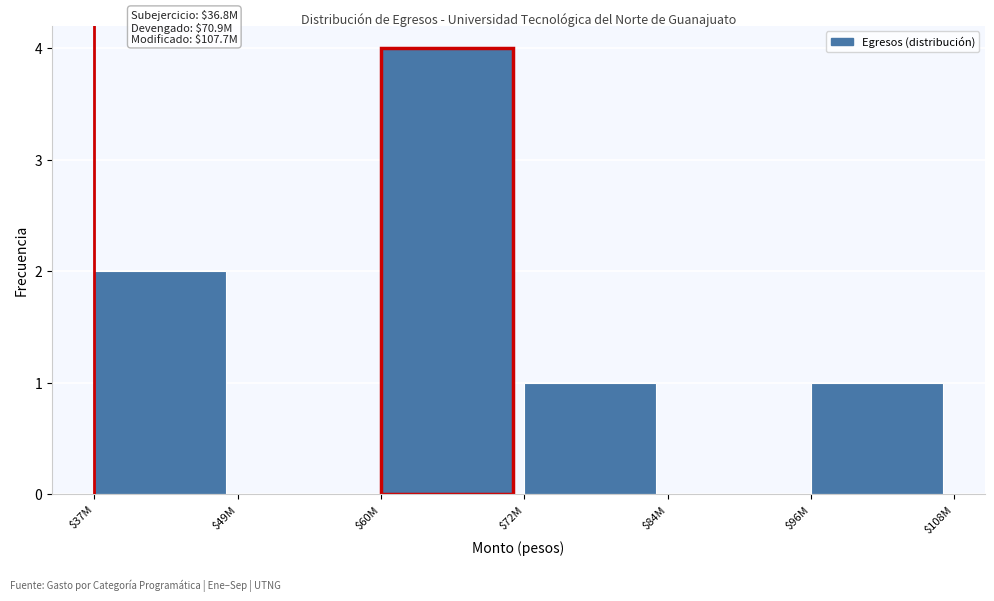

Is it true that the value at $84M is -2?

False